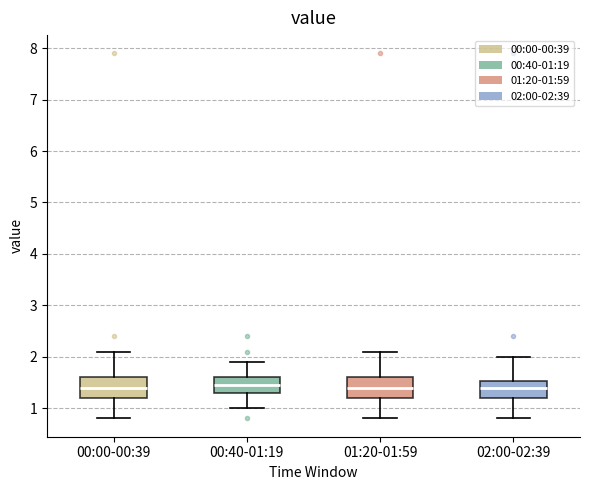

Reading left to right, transcribe this box plot: for each box, give where its median line is, the range the box spans, and where its two whiskers end, as read against the y-axis. The values are not printed on the chart, so give them approximately, as read against the axis.

00:00-00:39: median 1.4, box 1.2 to 1.6, whiskers 0.8 to 2.1
00:40-01:19: median 1.5, box 1.3 to 1.6, whiskers 1.0 to 1.9
01:20-01:59: median 1.4, box 1.2 to 1.6, whiskers 0.8 to 2.1
02:00-02:39: median 1.4, box 1.2 to 1.5, whiskers 0.8 to 2.0